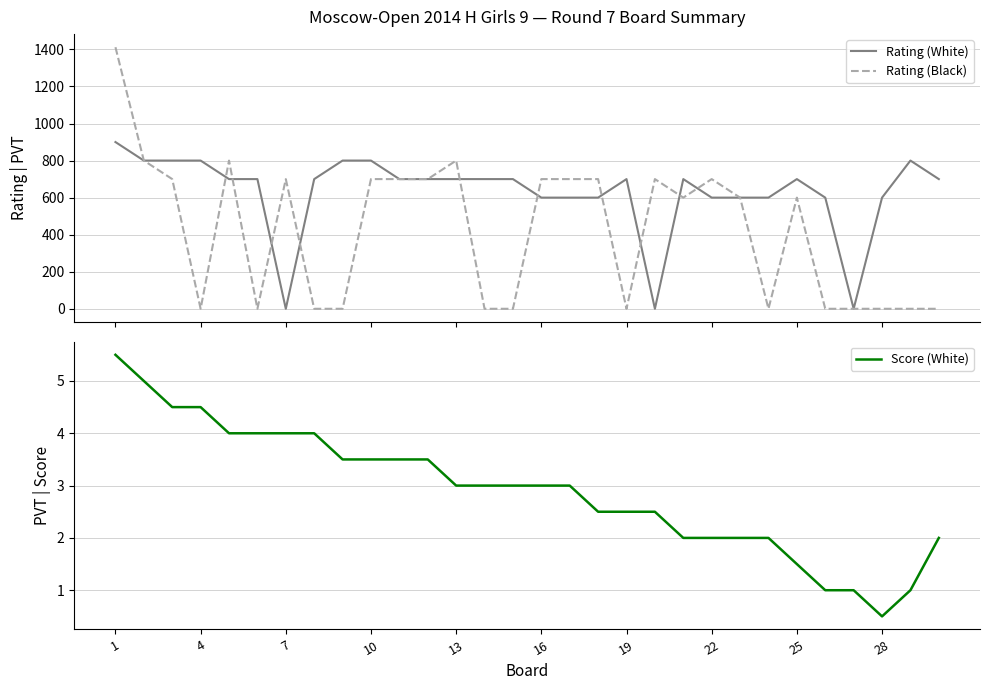

True or false: Score (White) has a value of 2.3 at 1.

False